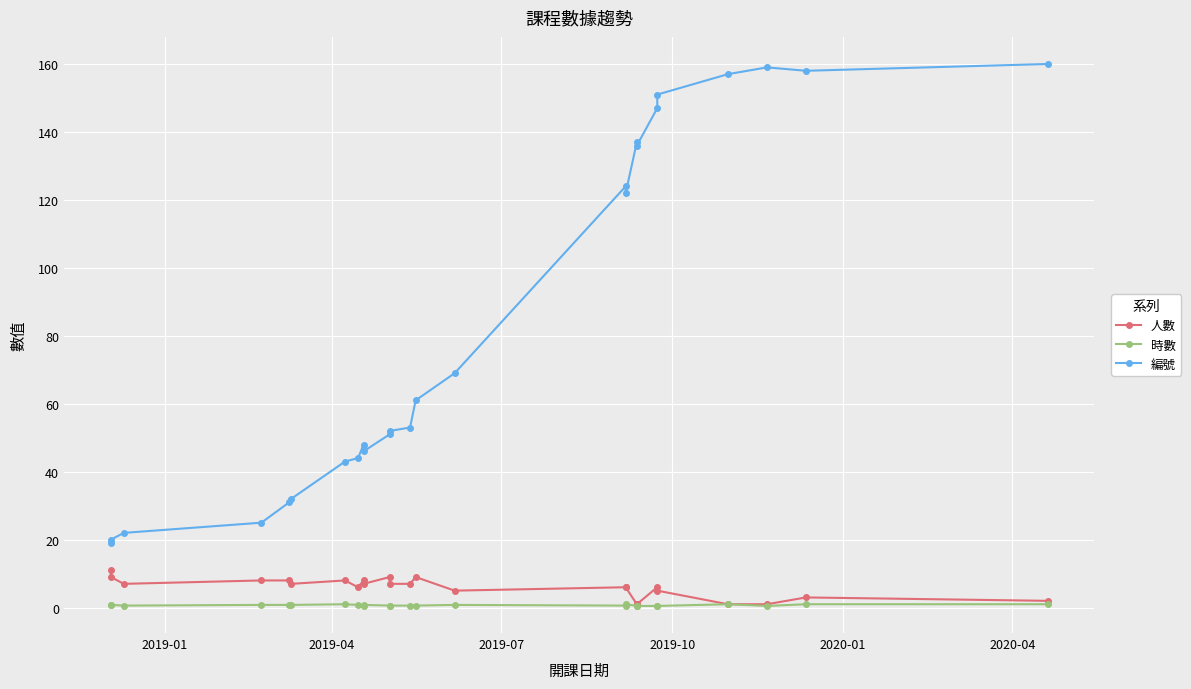

What is the difference between the maximum and minimum values in the 時數 series?

0.5